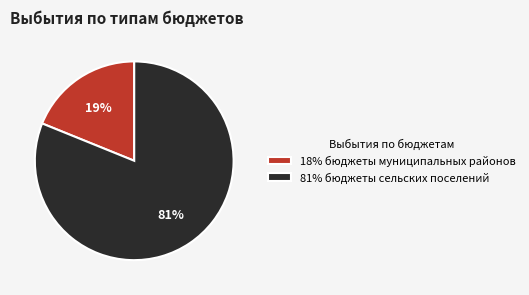

To the nearest percent, what portion does 18% бюджеты муниципальных районов represent?

19%